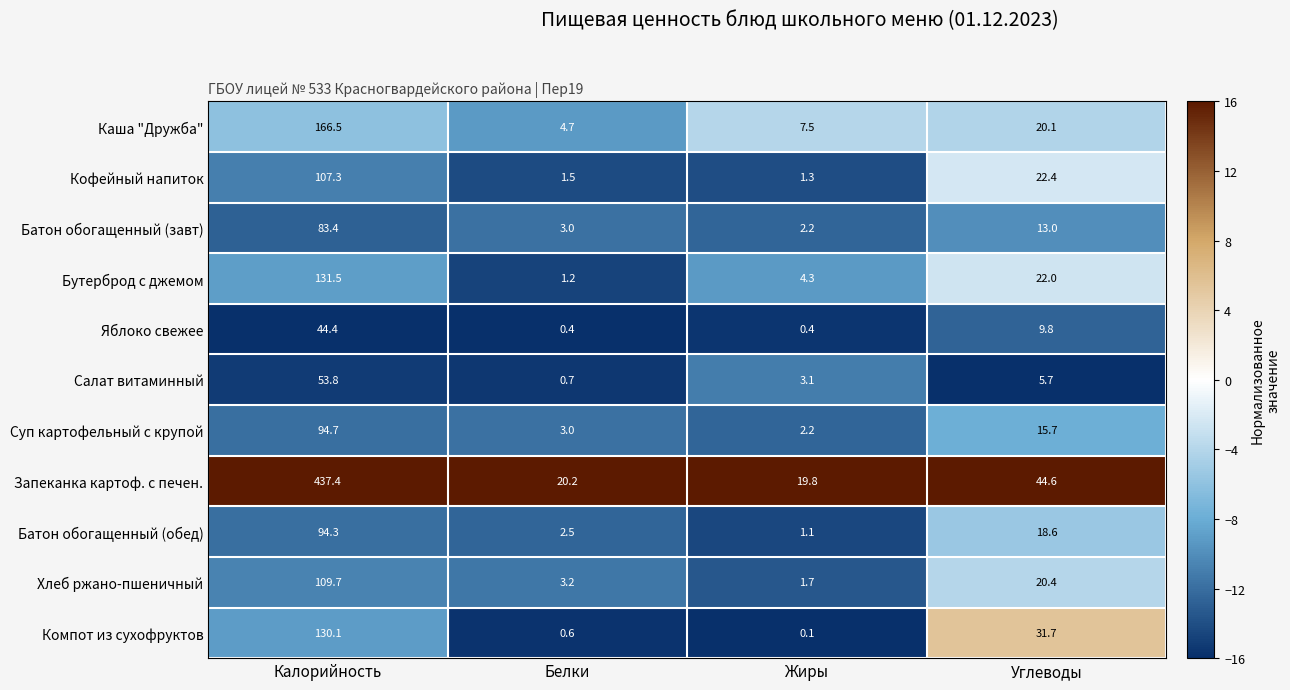

Which series changed the most between Белки and Жиры?

Бутерброд с джемом